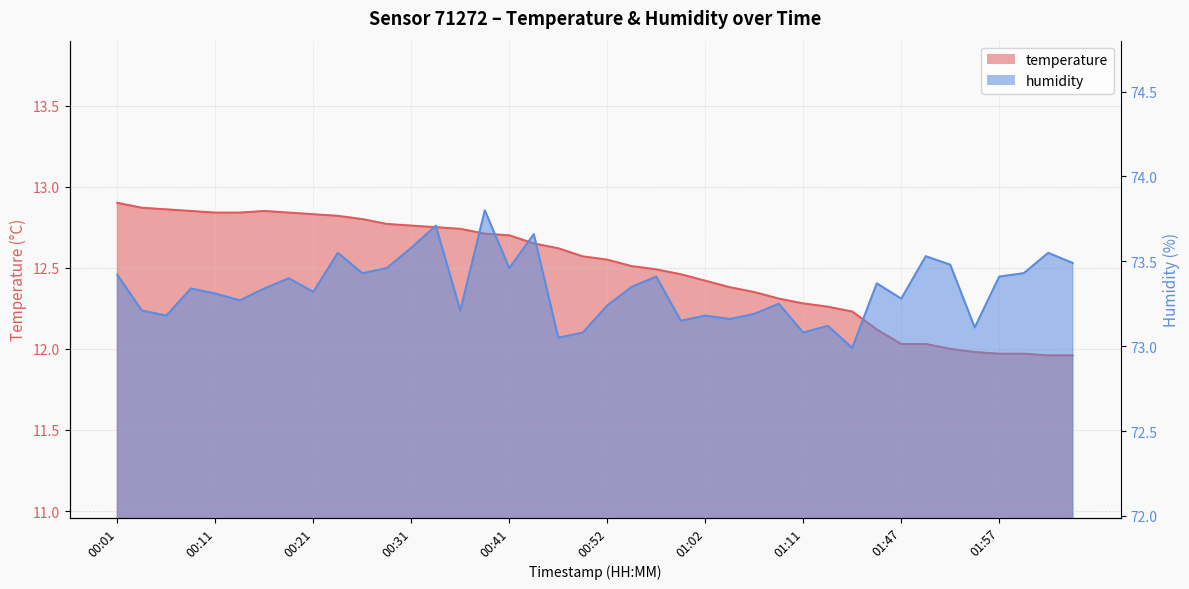

Does the chart have visible grid lines?

Yes